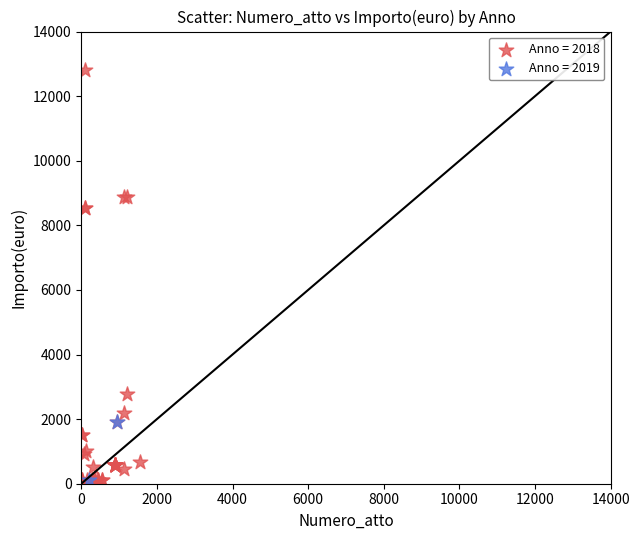

What are all the series names shown in the legend?

Anno = 2018, Anno = 2019